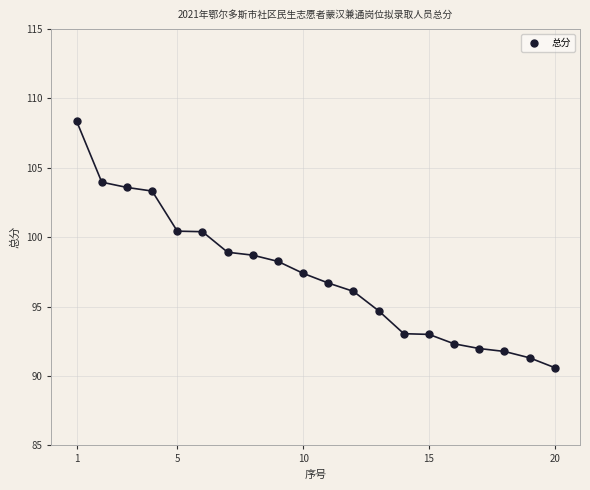

What is the range of X values (max minus min)?

19.0